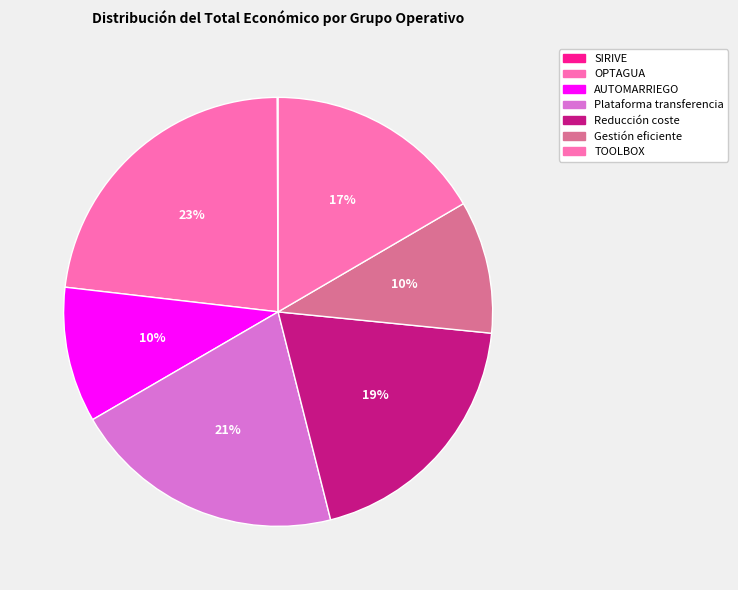

Is the sum of OPTAGUA and TOOLBOX greater than half?

No